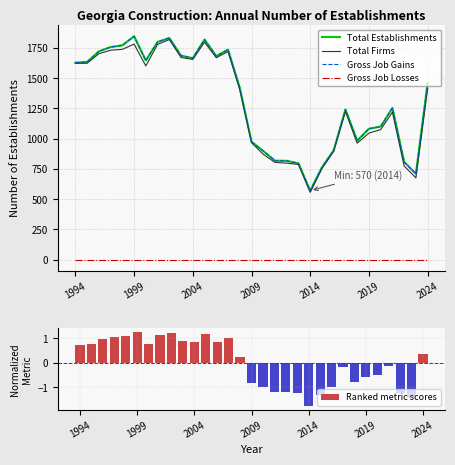

What is the greatest value displayed?

1846.0